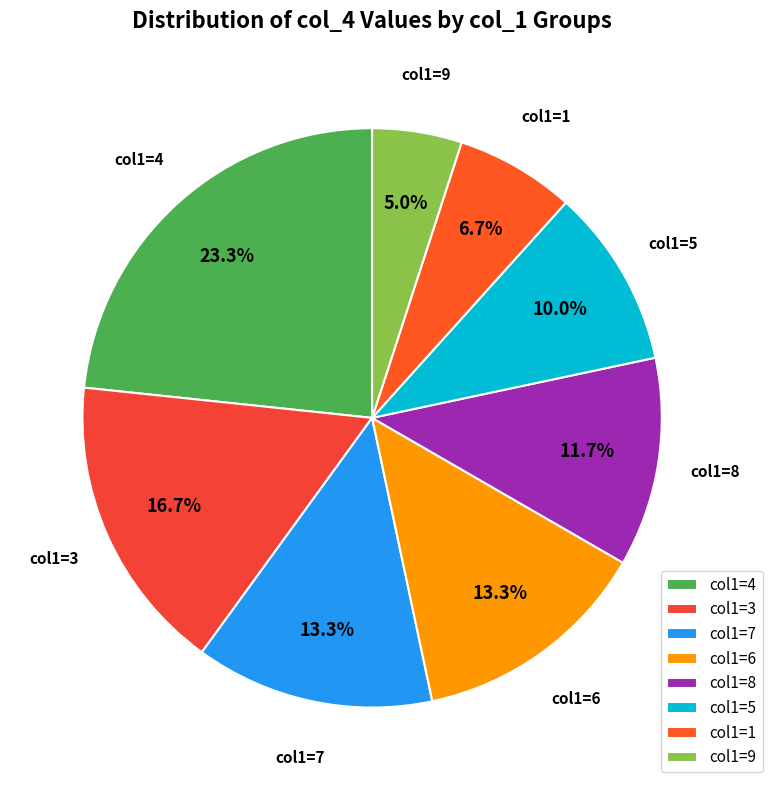

Is there a majority slice in this chart?

No